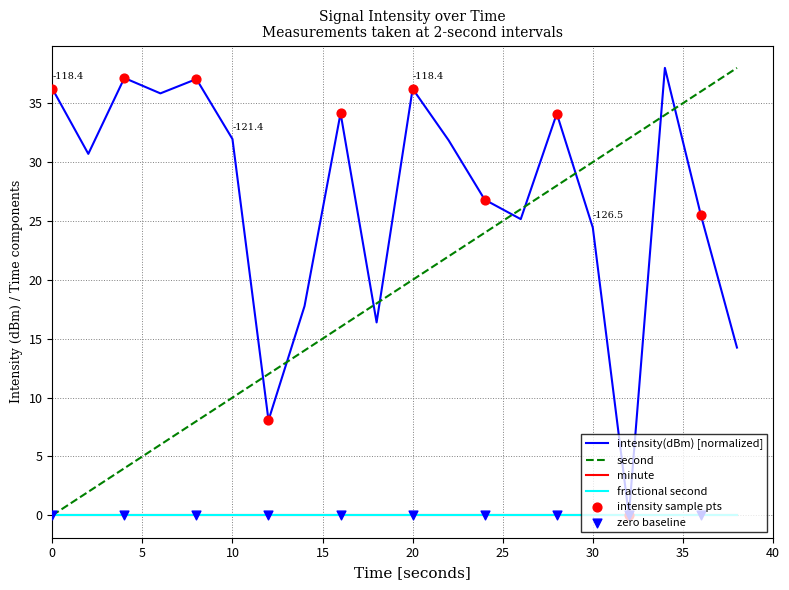

At which category is the sum across all series the highest?

34